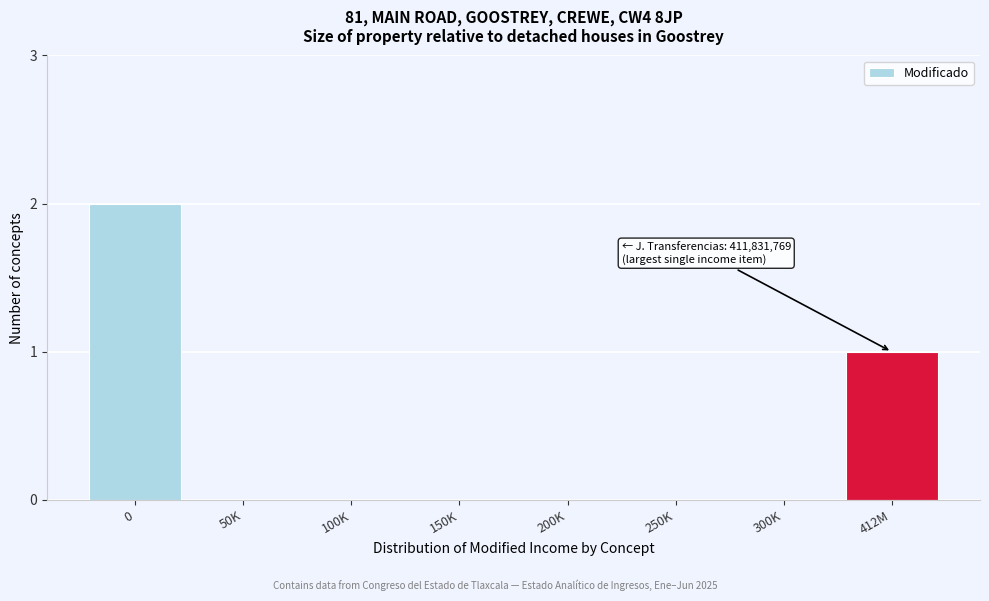

Reading left to right, list all the values displayed in this chart.

0=2	50K=0	100K=0	150K=0	200K=0	250K=0	300K=0	412M=1